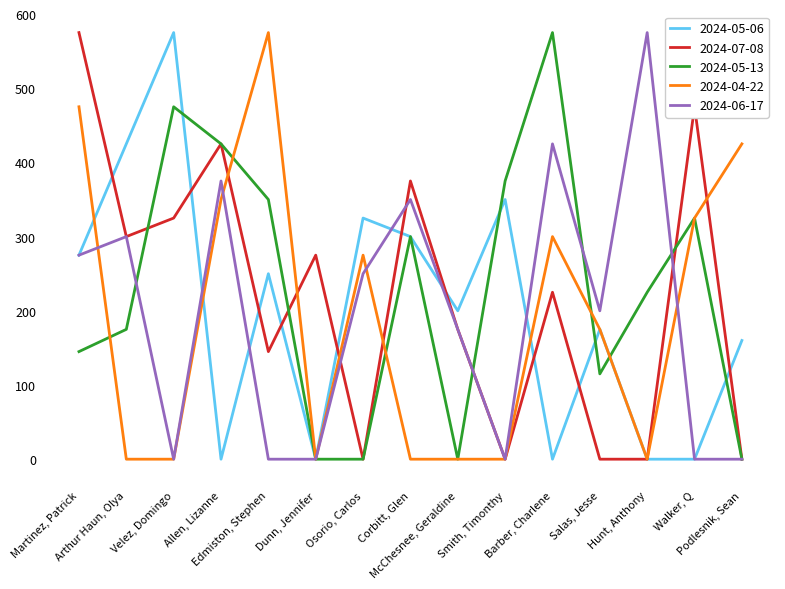

What is the greatest value displayed?

575